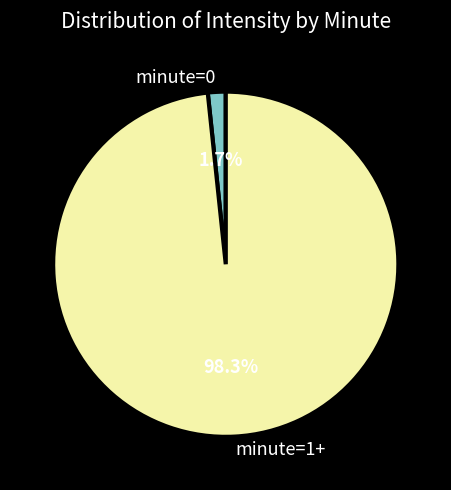

How many slices are in this pie chart?

2